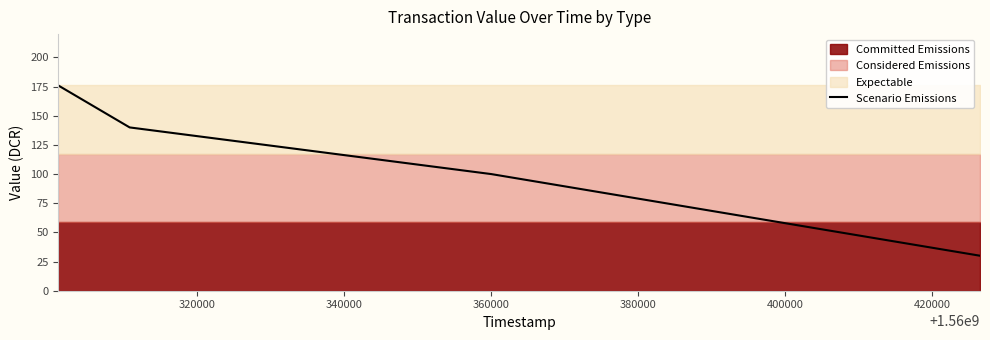

True or false: Scenario Emissions has more than 2 interior local peaks.

False